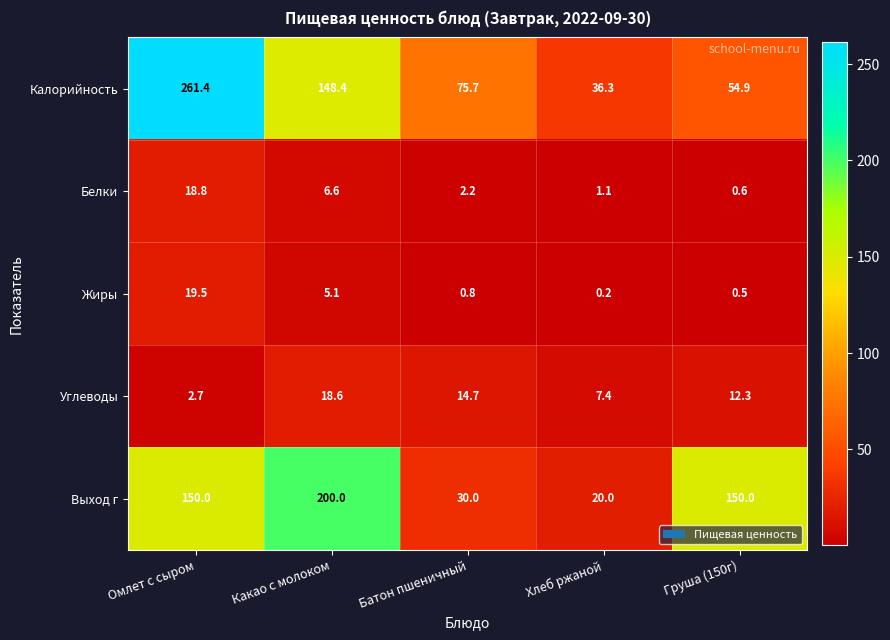

How many data points does each series have?

5